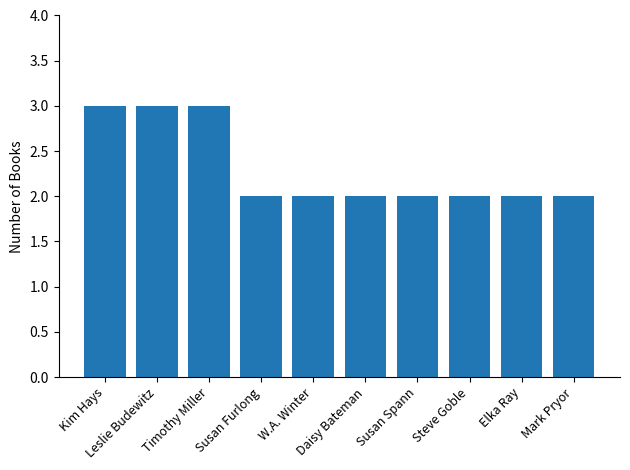

What is the value of the 5th bar from the left?

2